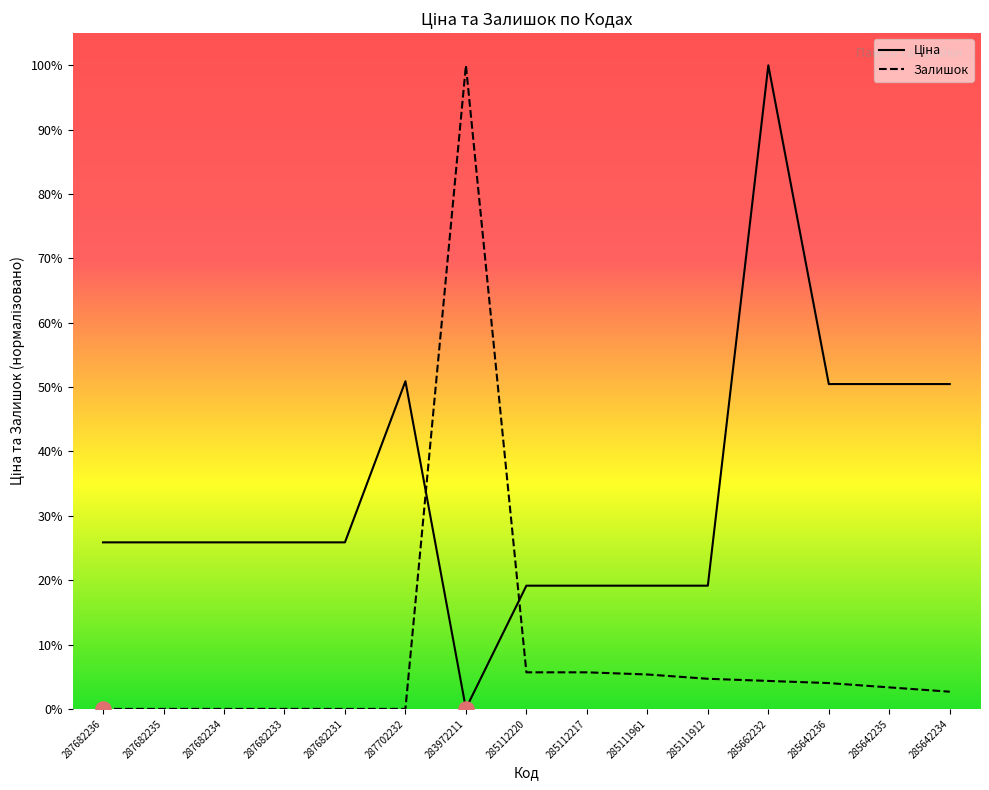

What is the total value across all series at 285111912?

0.2